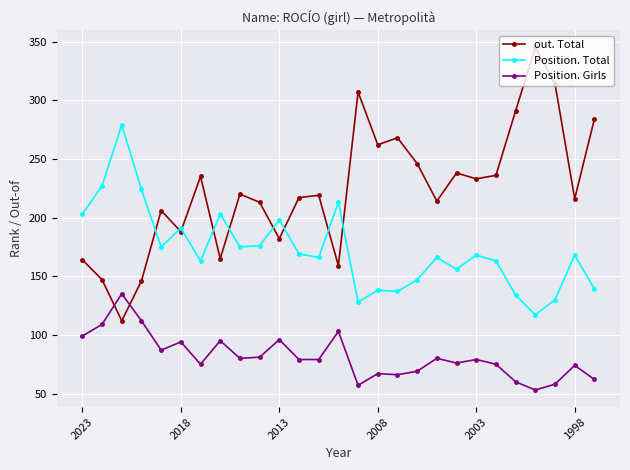

What is the minimum value shown in the chart?

53